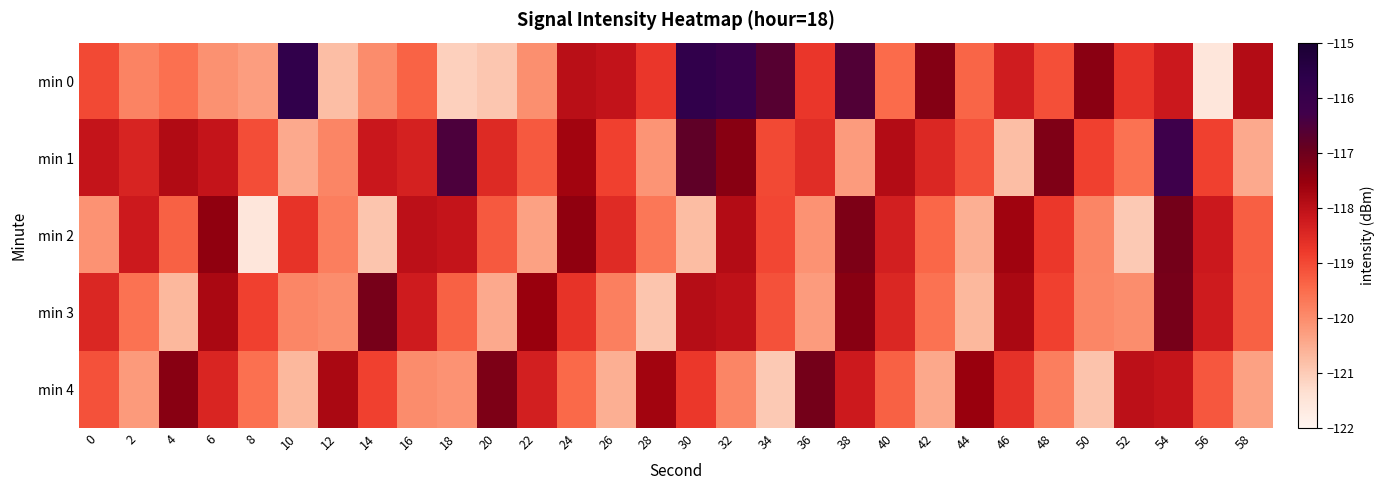

Reading left to right, transcribe all the data shown in this chart.

min 0: 0=-119.0	2=-119.9	4=-119.6	6=-120.1	8=-120.3	10=-115.8	12=-120.8	14=-120.0	16=-119.4	18=-121.1	20=-120.9	22=-120.1	24=-118.0	26=-118.1	28=-118.7	30=-115.8	32=-116.1	34=-116.7	36=-118.7	38=-116.6	40=-119.5	42=-117.3	44=-119.4	46=-118.3	48=-119.1	50=-117.4	52=-118.7	54=-118.2	56=-121.5	58=-117.9
min 1: 0=-118.1	2=-118.4	4=-117.9	6=-118.1	8=-119.1	10=-120.5	12=-119.9	14=-118.2	16=-118.3	18=-116.5	20=-118.5	22=-119.2	24=-117.7	26=-118.9	28=-120.1	30=-116.8	32=-117.3	34=-119.0	36=-118.6	38=-120.2	40=-117.9	42=-118.5	44=-119.1	46=-120.8	48=-117.2	50=-118.9	52=-119.6	54=-116.2	56=-118.9	58=-120.5
min 2: 0=-120.1	2=-118.2	4=-119.3	6=-117.4	8=-121.6	10=-118.7	12=-119.8	14=-120.9	16=-118.0	18=-118.1	20=-119.2	22=-120.3	24=-117.4	26=-118.5	28=-119.7	30=-120.8	32=-117.9	34=-119.0	36=-120.1	38=-117.2	40=-118.3	42=-119.4	44=-120.5	46=-117.6	48=-118.8	50=-119.9	52=-121.0	54=-117.1	56=-118.2	58=-119.3
min 3: 0=-118.5	2=-119.6	4=-120.7	6=-117.8	8=-118.9	10=-119.9	12=-120.0	14=-117.1	16=-118.2	18=-119.3	20=-120.5	22=-117.6	24=-118.7	26=-119.8	28=-120.9	30=-117.9	32=-118.0	34=-119.1	36=-120.2	38=-117.3	40=-118.5	42=-119.6	44=-120.7	46=-117.8	48=-118.9	50=-119.9	52=-120.0	54=-117.1	56=-118.2	58=-119.3
min 4: 0=-119.1	2=-120.2	4=-117.3	6=-118.4	8=-119.6	10=-120.7	12=-117.8	14=-118.9	16=-120.0	18=-120.1	20=-117.2	22=-118.3	24=-119.4	26=-120.5	28=-117.7	30=-118.8	32=-119.9	34=-121.0	36=-117.1	38=-118.2	40=-119.3	42=-120.4	44=-117.5	46=-118.7	48=-119.8	50=-120.9	52=-118.0	54=-118.1	56=-119.2	58=-120.3